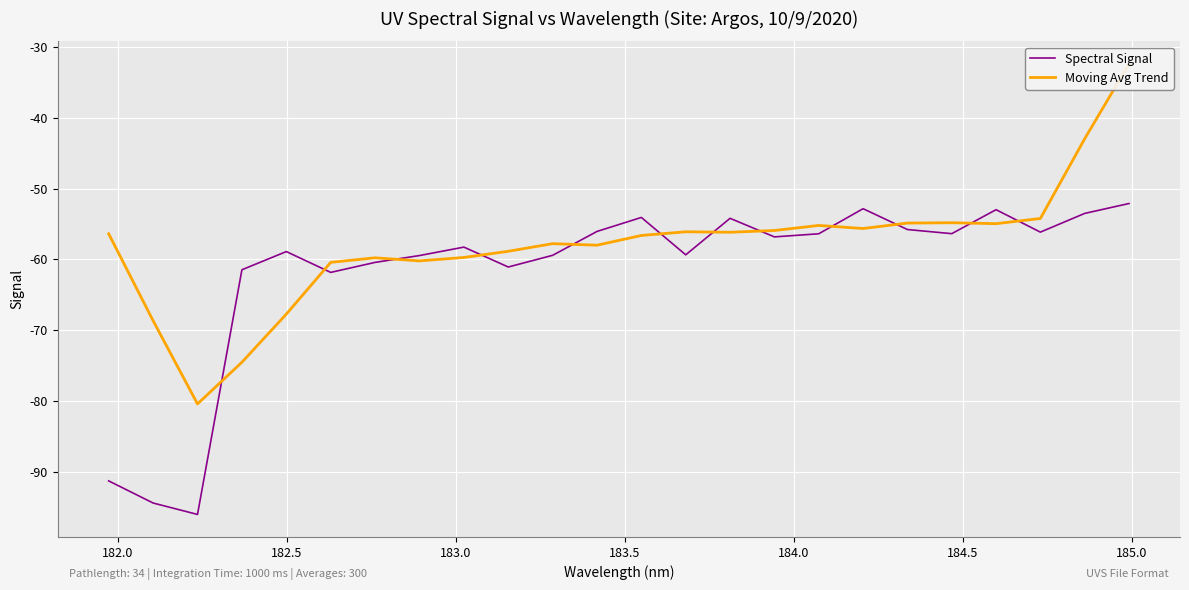

How many lines are shown in the chart?

2